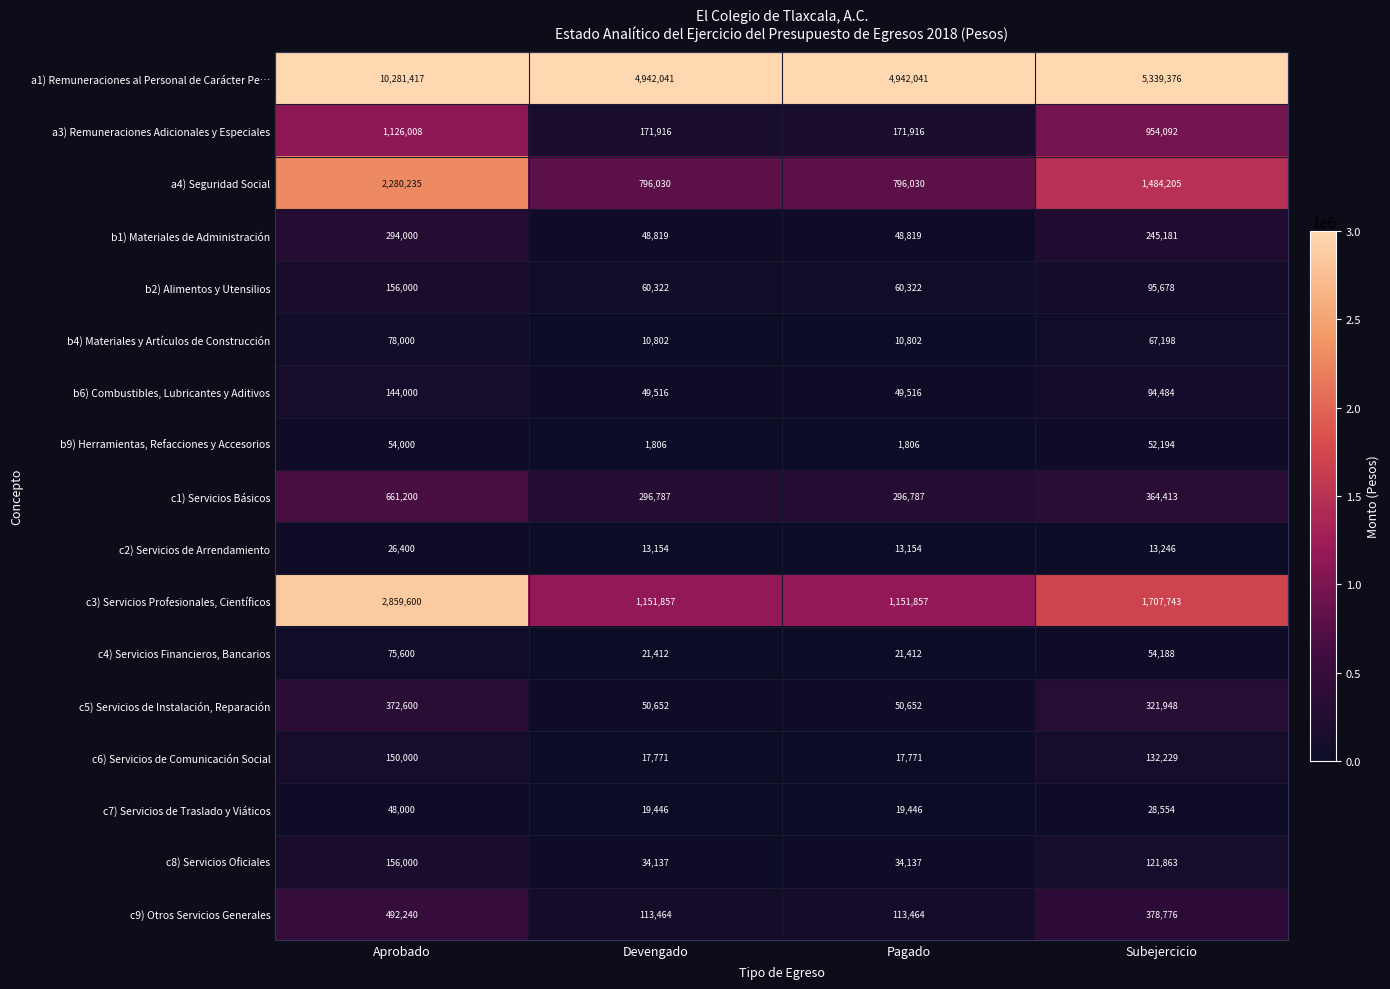

What is the total value across all series at Pagado?

7799932